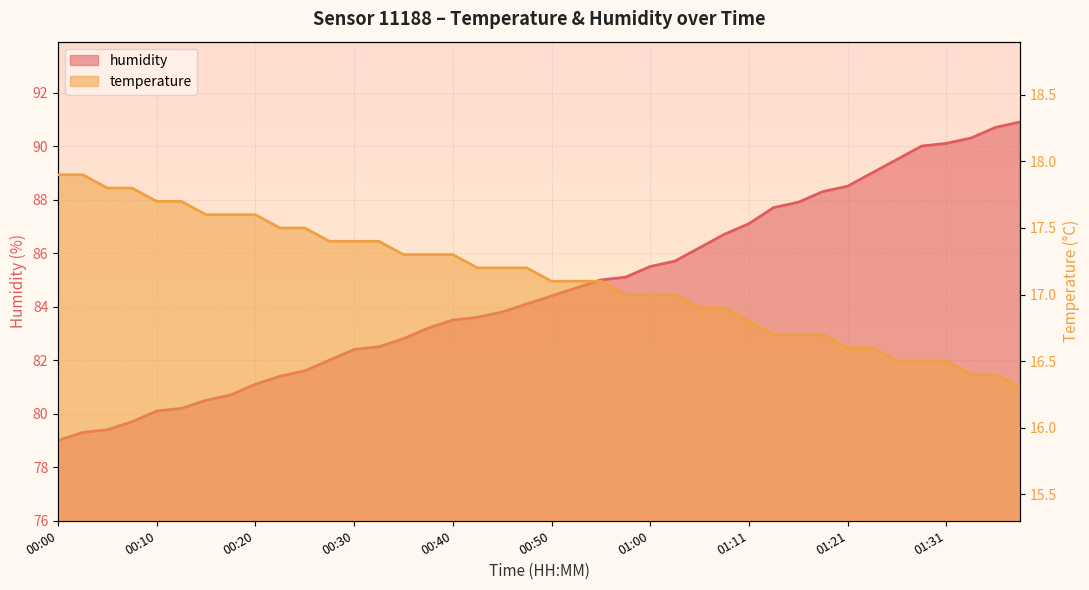

Count the number of data series in this chart.

2